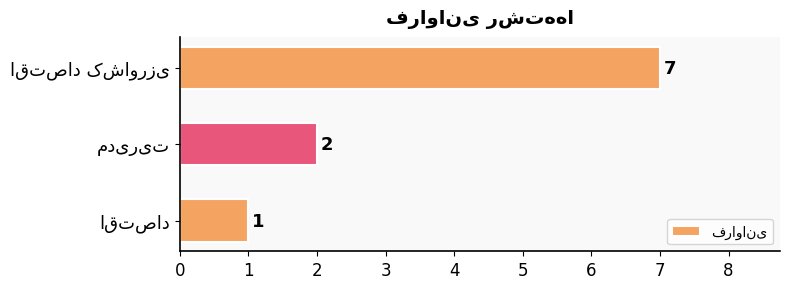

What is the difference between the maximum and minimum values?

6